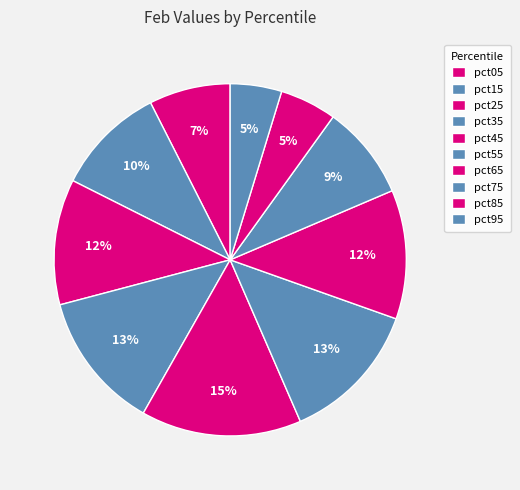

What is the smallest slice in the pie chart?

pct95